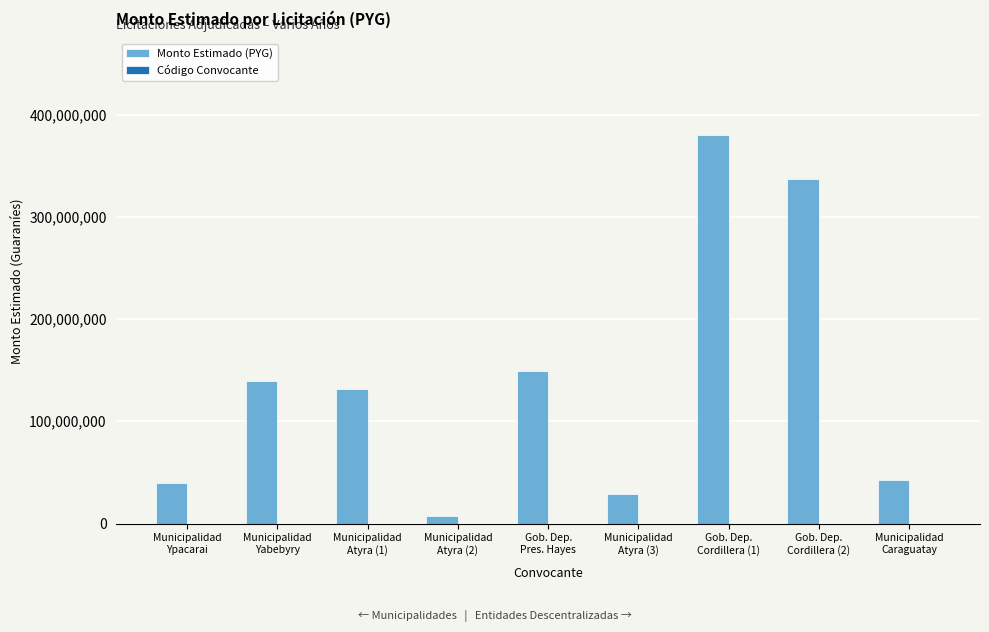

What is the sum of all Monto Estimado (PYG) values?

1256471459